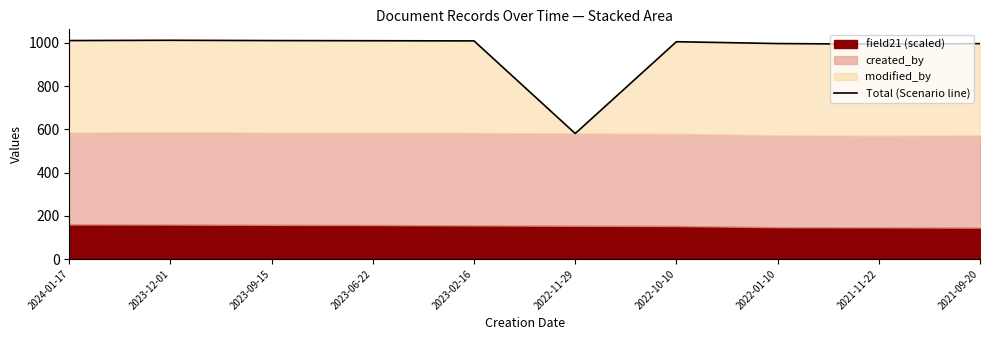

What is the difference between the second highest and minimum values?

430.2